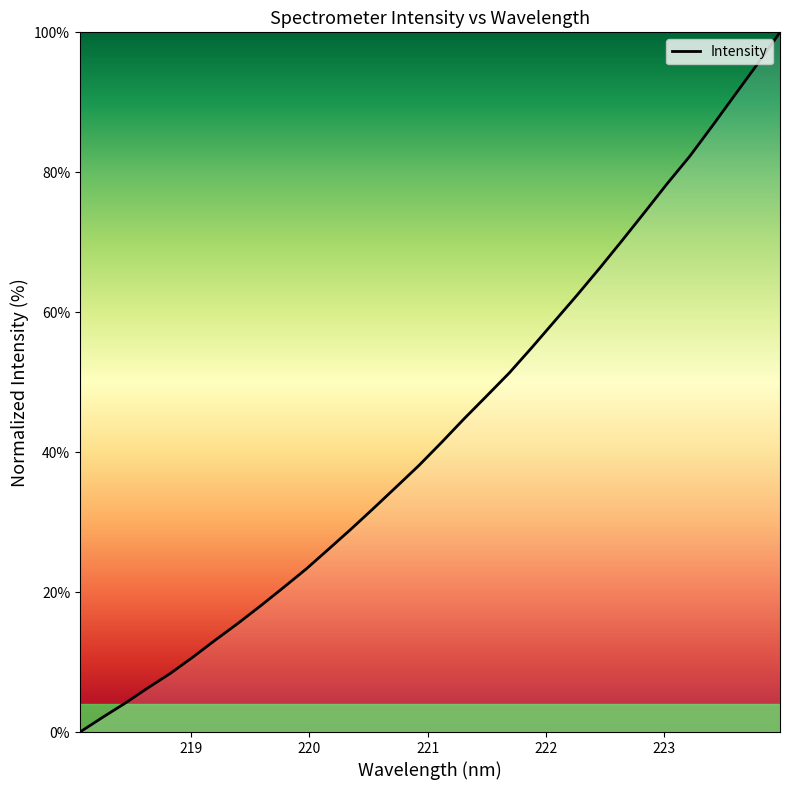

What is the maximum value shown in the chart?

100.0